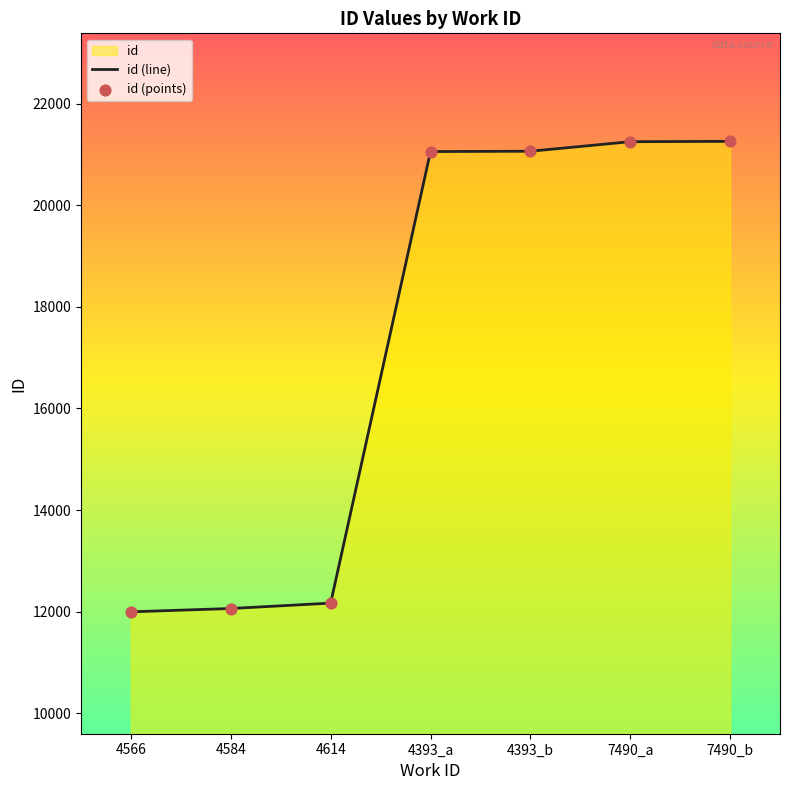

Which series contains the highest Y value?

id (line)